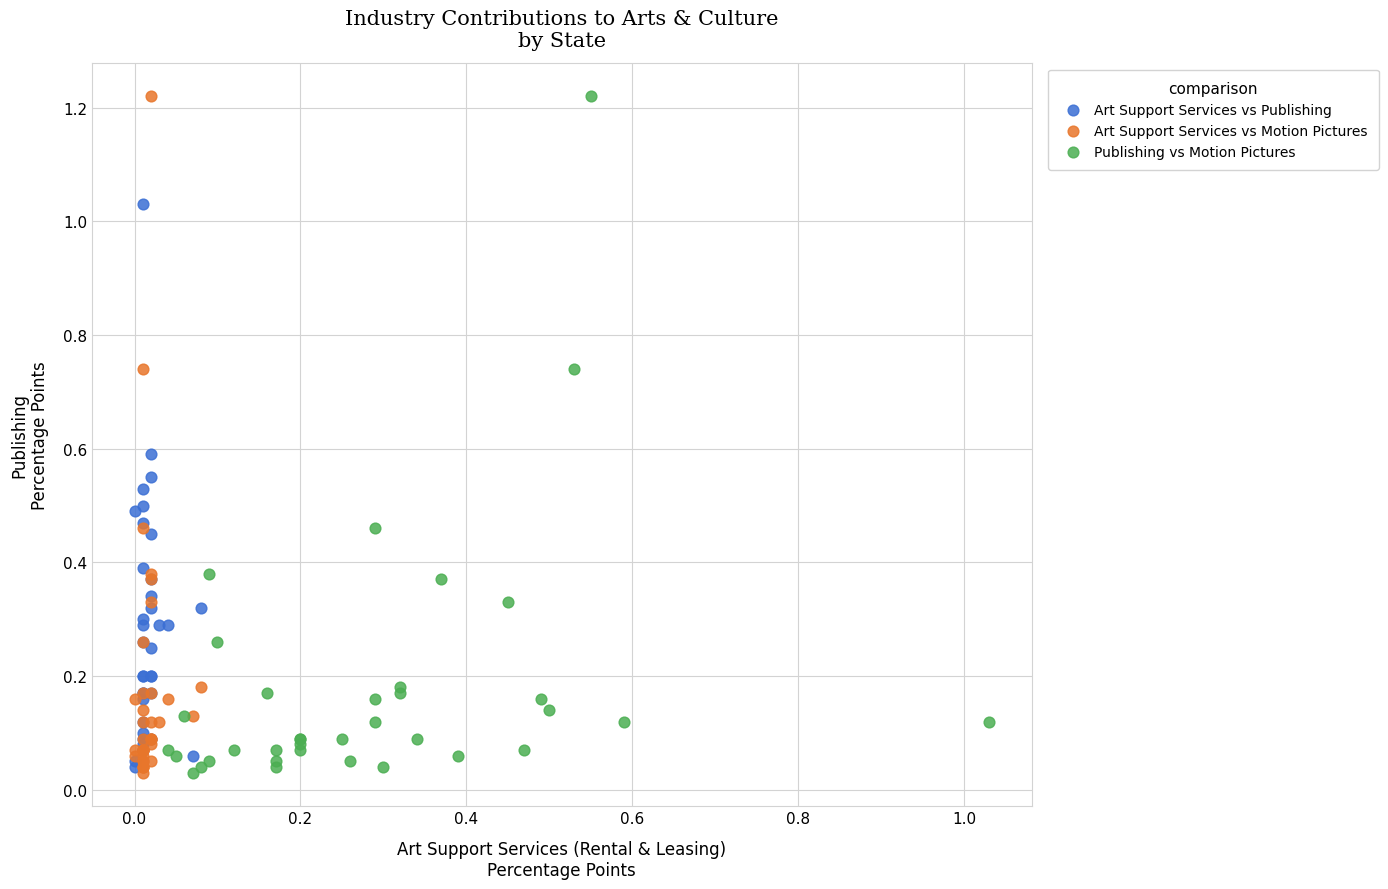

What are all the series names shown in the legend?

Art Support Services vs Publishing, Art Support Services vs Motion Pictures, Publishing vs Motion Pictures